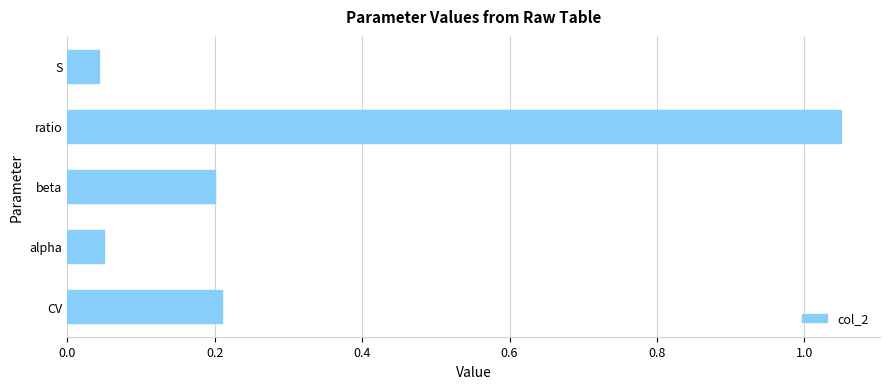

True or false: the data shows 0.3 at beta.

False